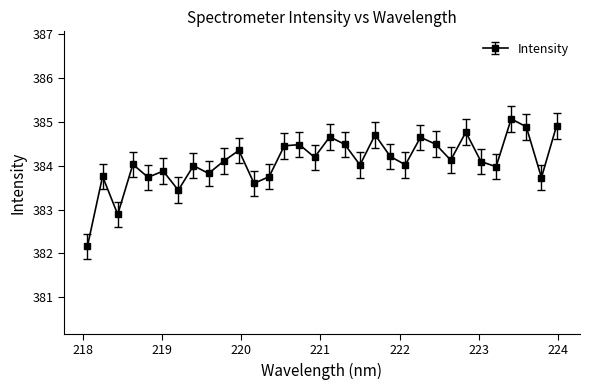

What is the maximum value shown in the chart?

385.1